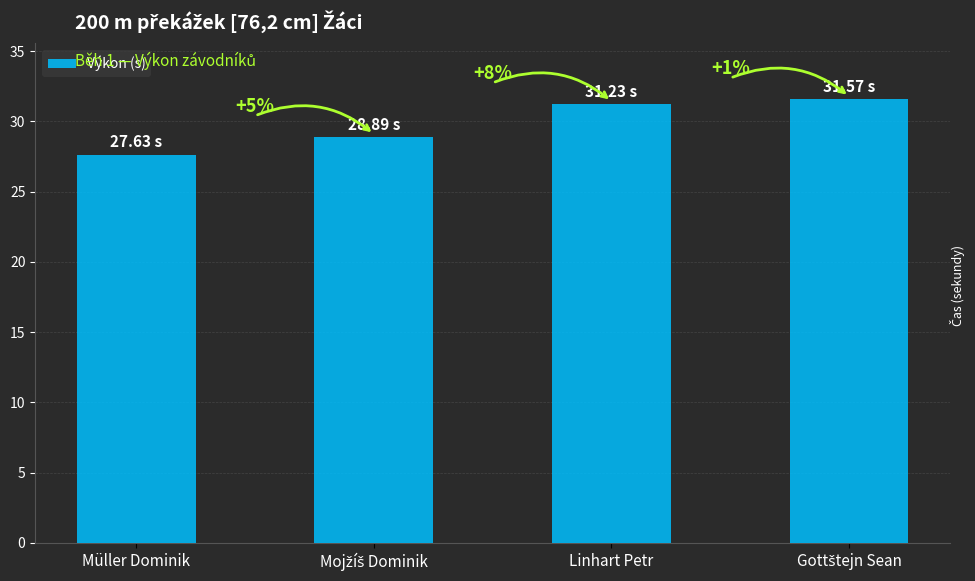

What is the label of the 4th bar from the left?

Gottštejn Sean